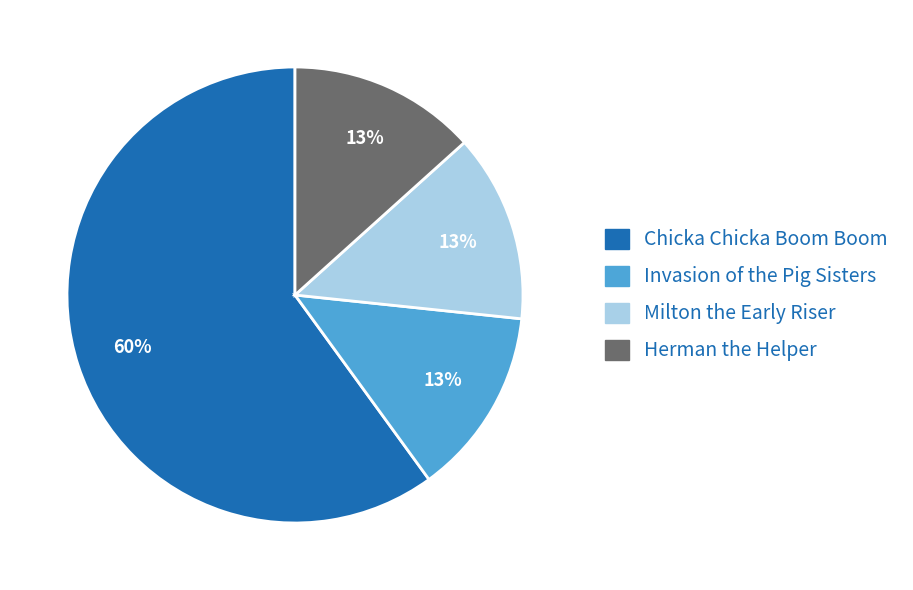

Which slice is the largest?

Chicka Chicka Boom Boom